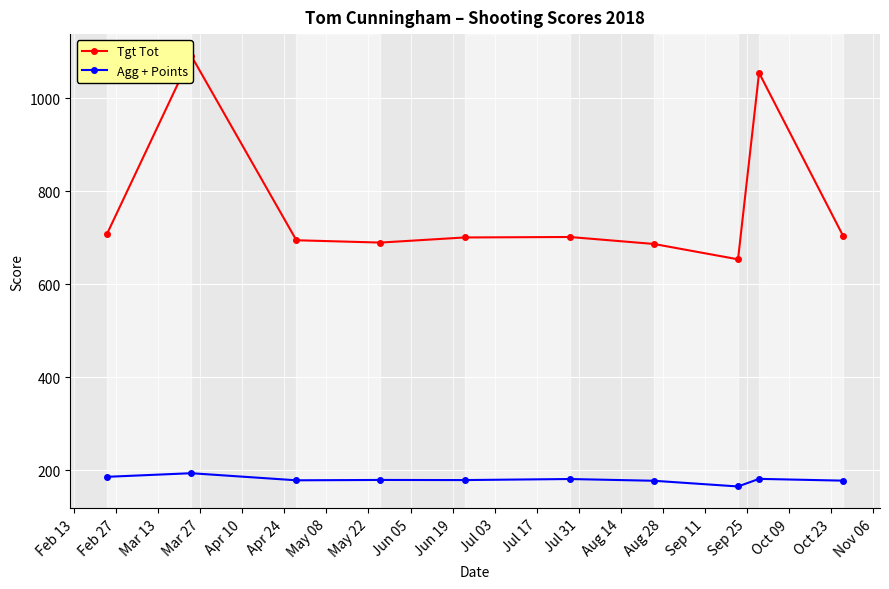

What is the lowest value of the Agg + Points series?

165.5